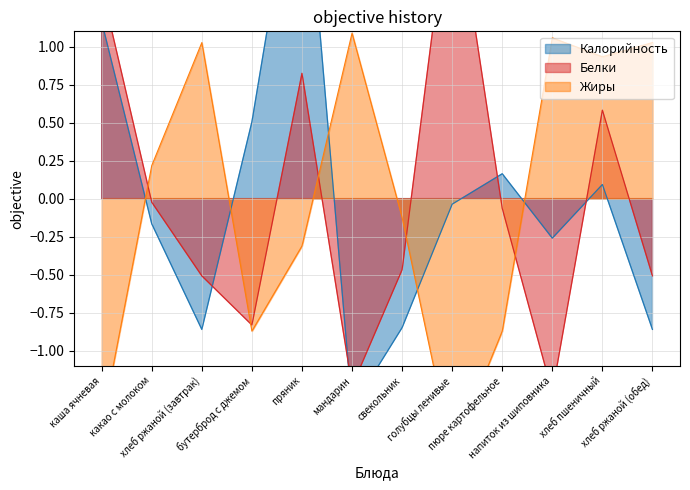

How many lines are shown in the chart?

3